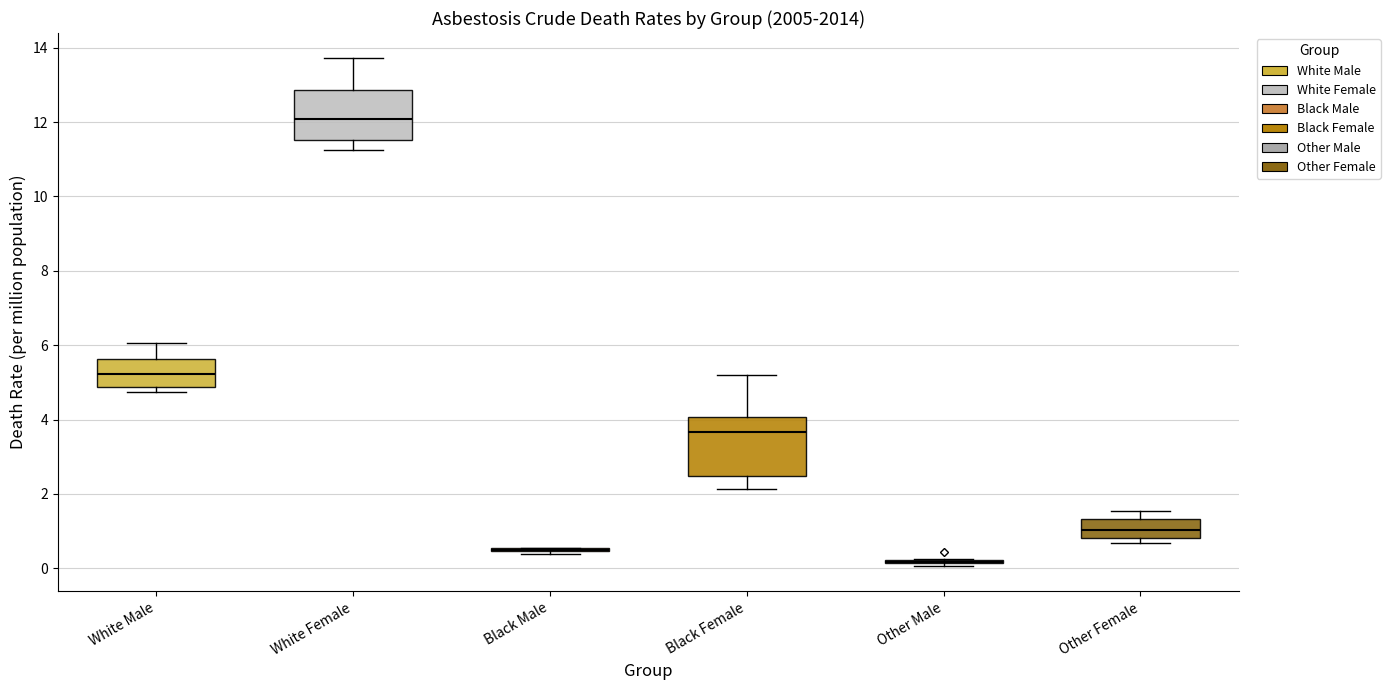

Where is the lower edge of the box for Black Female on the y-axis? The values are not printed on the chart, so give them approximately, as read against the axis.

2.4